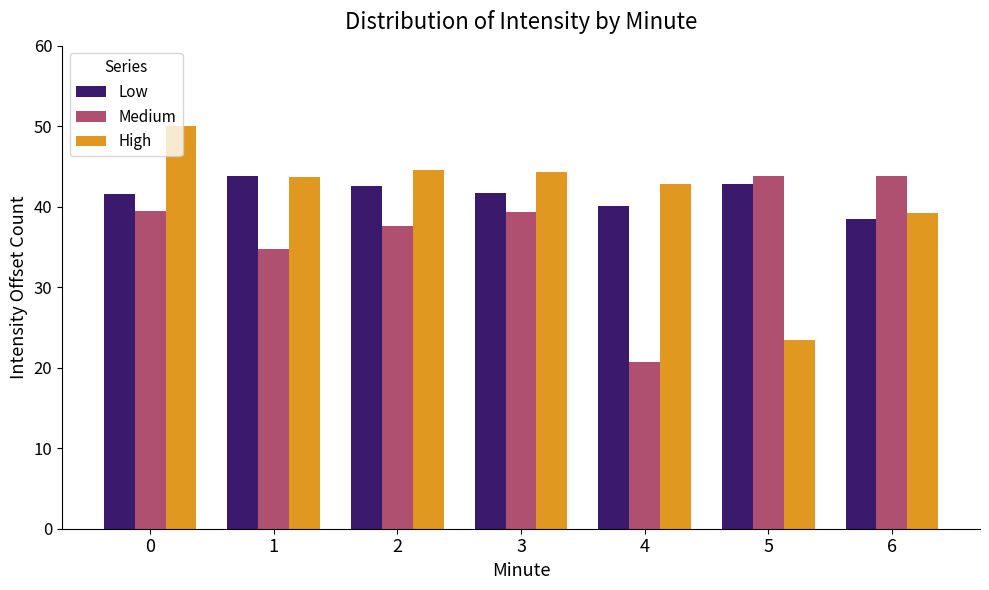

Is it true that Medium equals 58.1 at 2?

False